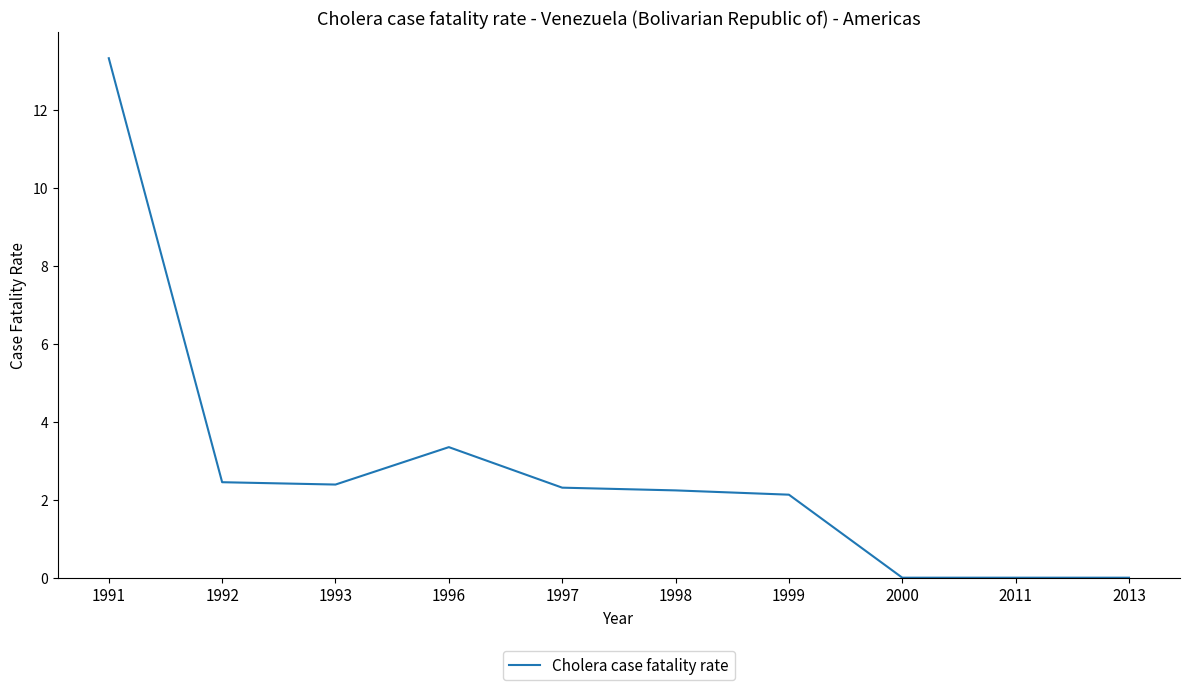

Does the chart have visible grid lines?

No